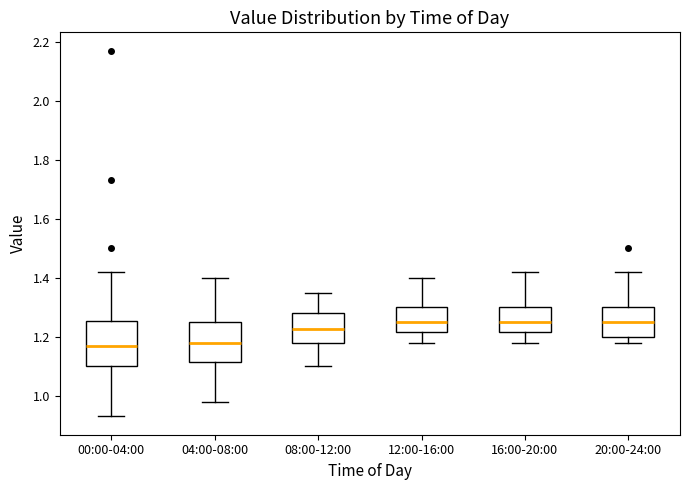

Reading left to right, transcribe this box plot: for each box, give where its median line is, the range the box spans, and where its two whiskers end, as read against the y-axis. The values are not printed on the chart, so give them approximately, as read against the axis.

00:00-04:00: median 1.18, box 1.10 to 1.26, whiskers 0.94 to 1.42
04:00-08:00: median 1.18, box 1.12 to 1.26, whiskers 0.98 to 1.40
08:00-12:00: median 1.22, box 1.18 to 1.28, whiskers 1.10 to 1.36
12:00-16:00: median 1.26, box 1.22 to 1.30, whiskers 1.18 to 1.40
16:00-20:00: median 1.26, box 1.22 to 1.30, whiskers 1.18 to 1.42
20:00-24:00: median 1.26, box 1.20 to 1.30, whiskers 1.18 to 1.42